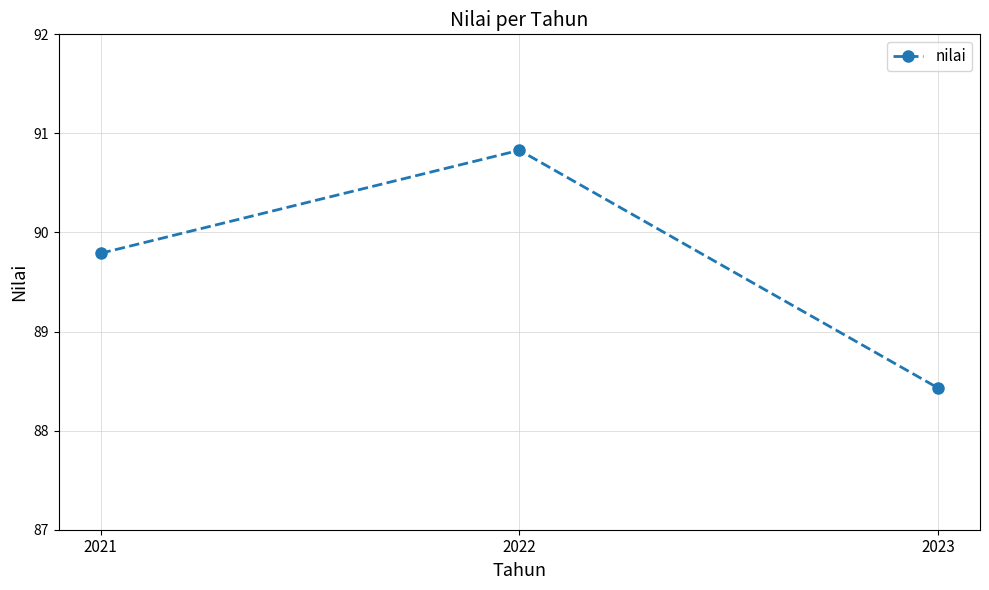

What is the difference between the maximum and second lowest values?

1.0